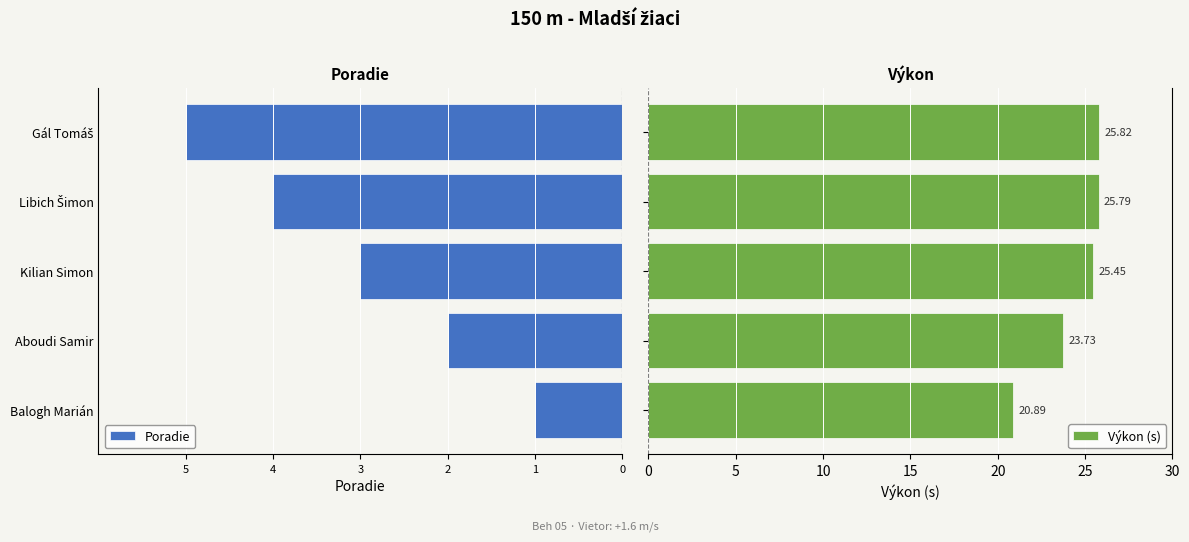

What is the average value of the Výkon (s) series?

24.3